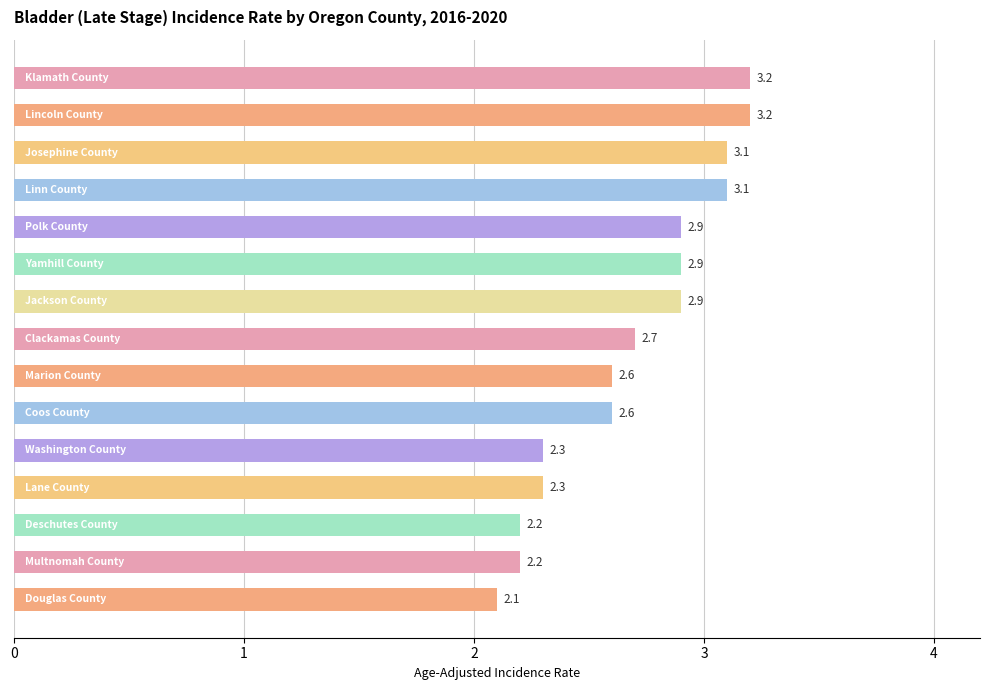

What is the value of the 11th bar from the top?

2.3